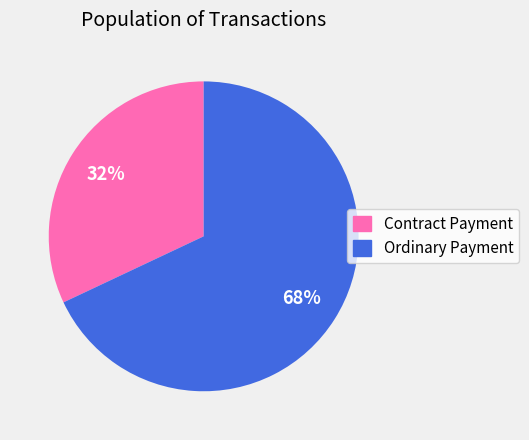

To the nearest percent, what portion does Ordinary Payment represent?

68%